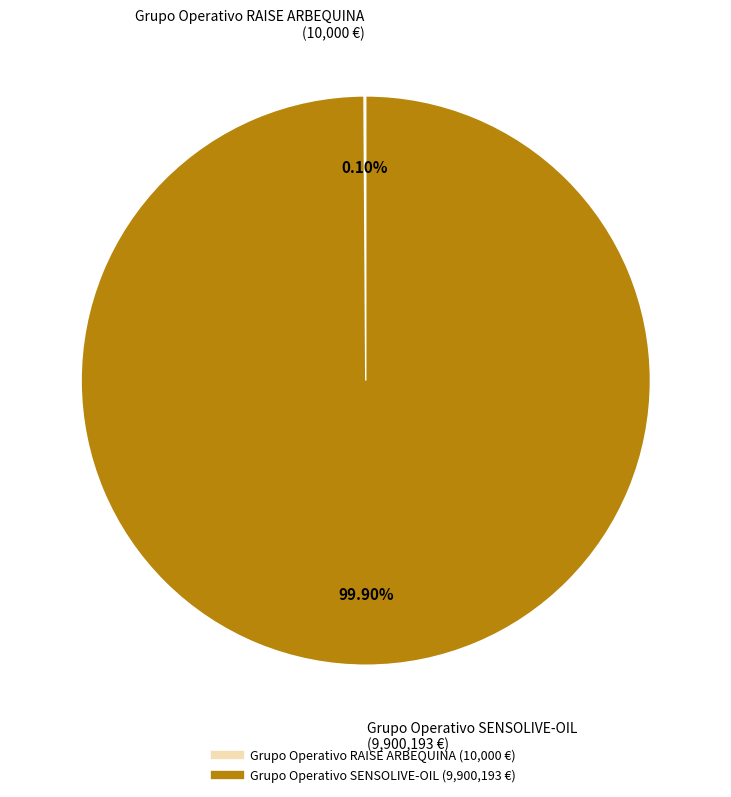

To the nearest percent, what is the difference between the largest and smallest slice percentages?

100%